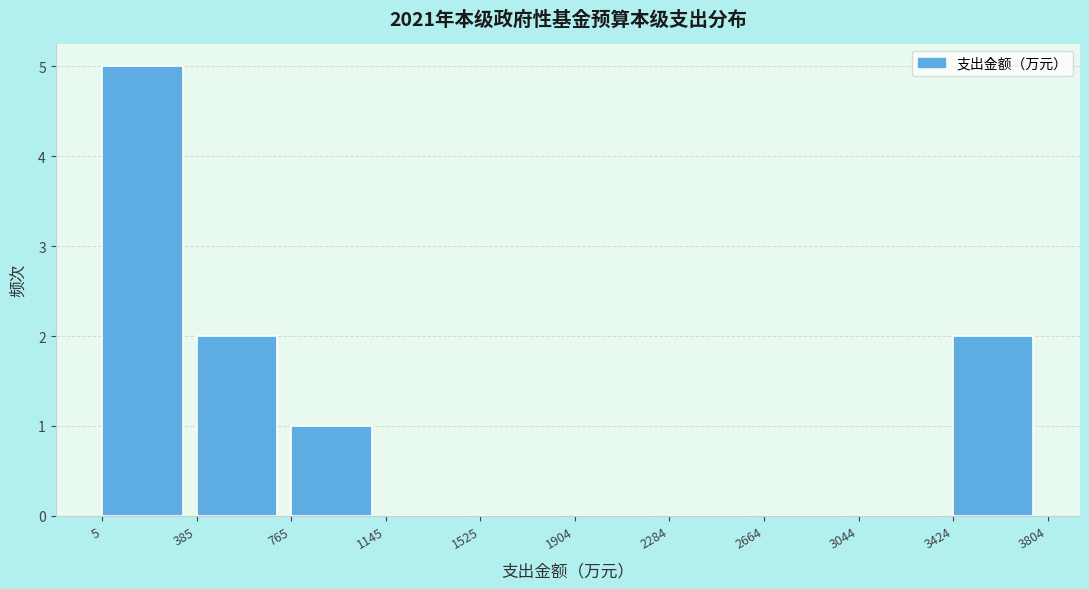

Which range on the x-axis has the tallest bar?

5 to 385